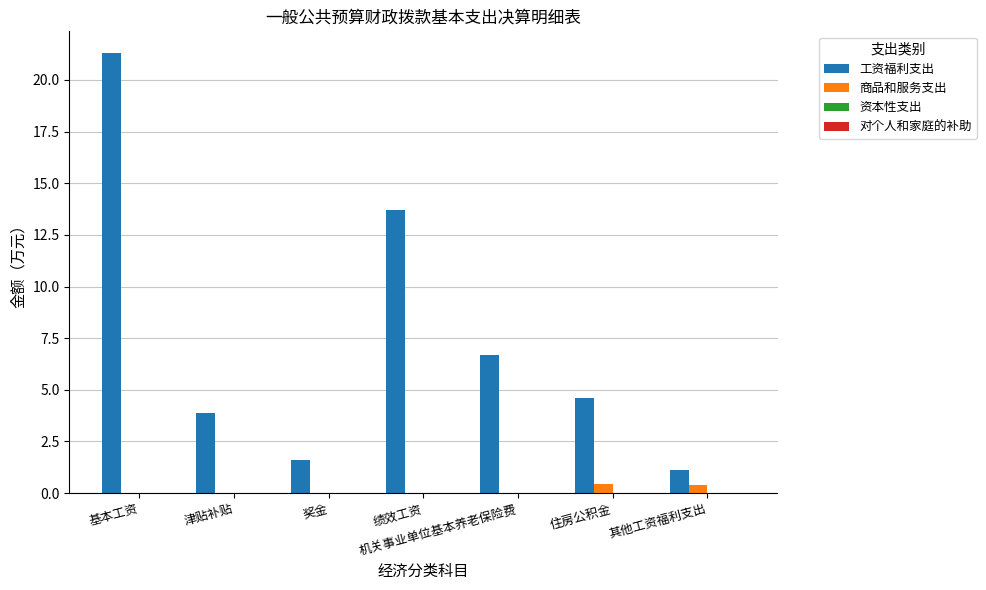

Which category has the highest value across all series?

基本工资